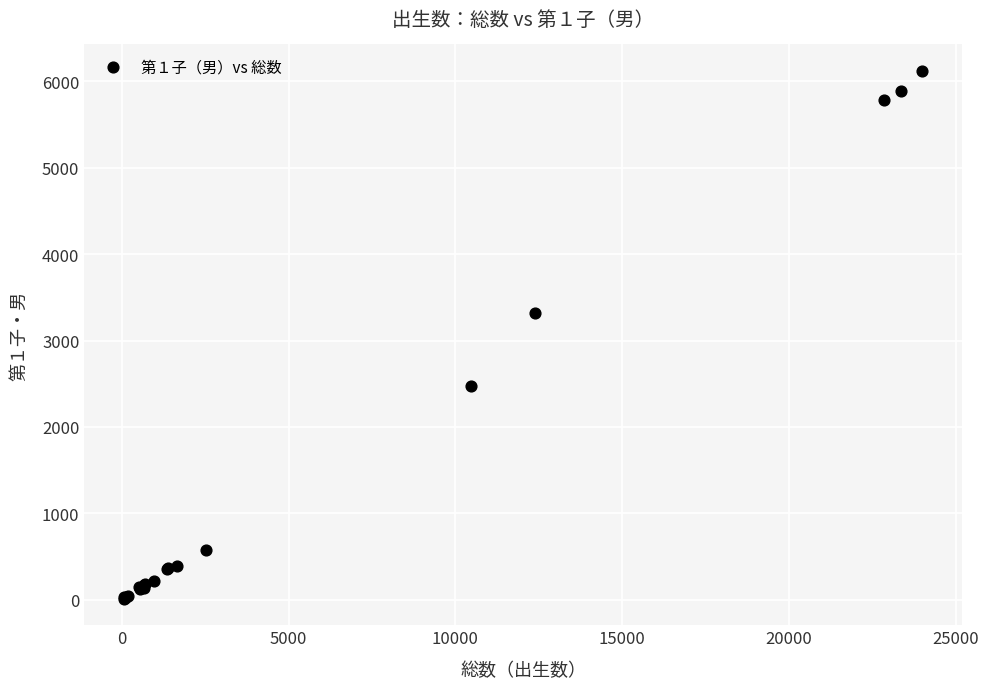

What Y value in the scatter plot is closest to 3066?

3320